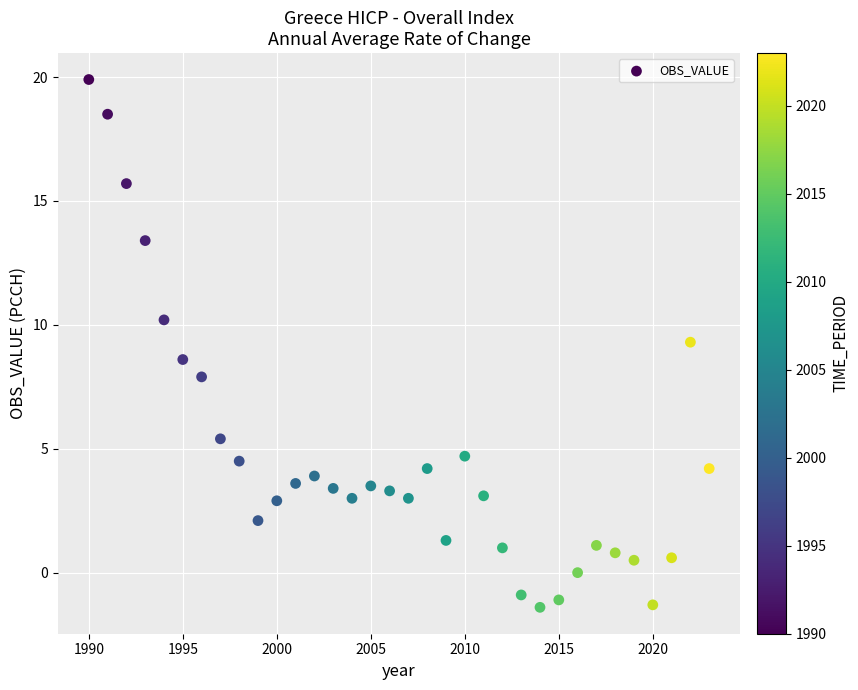

What is the range of X values (max minus min)?

33.0